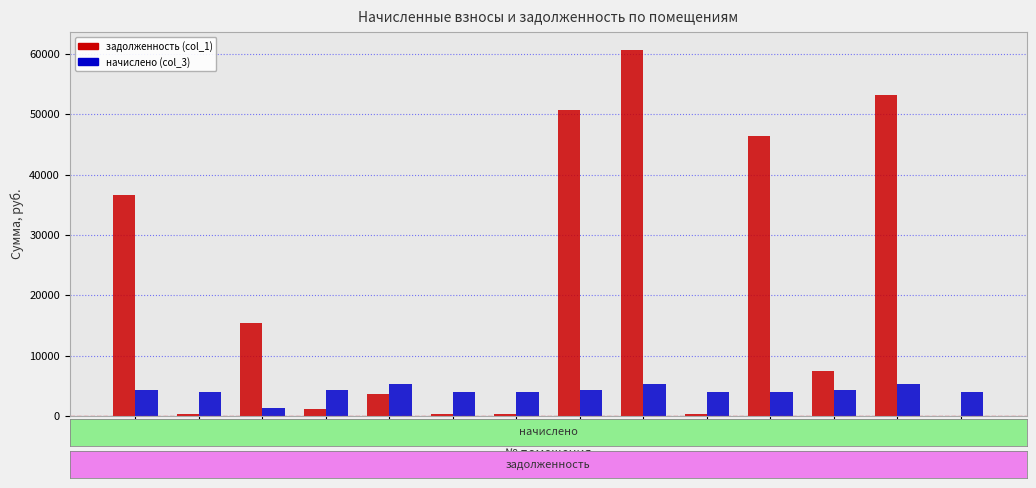

The value of начислено (col_3) at 13 is 4348.2. True or false?

True